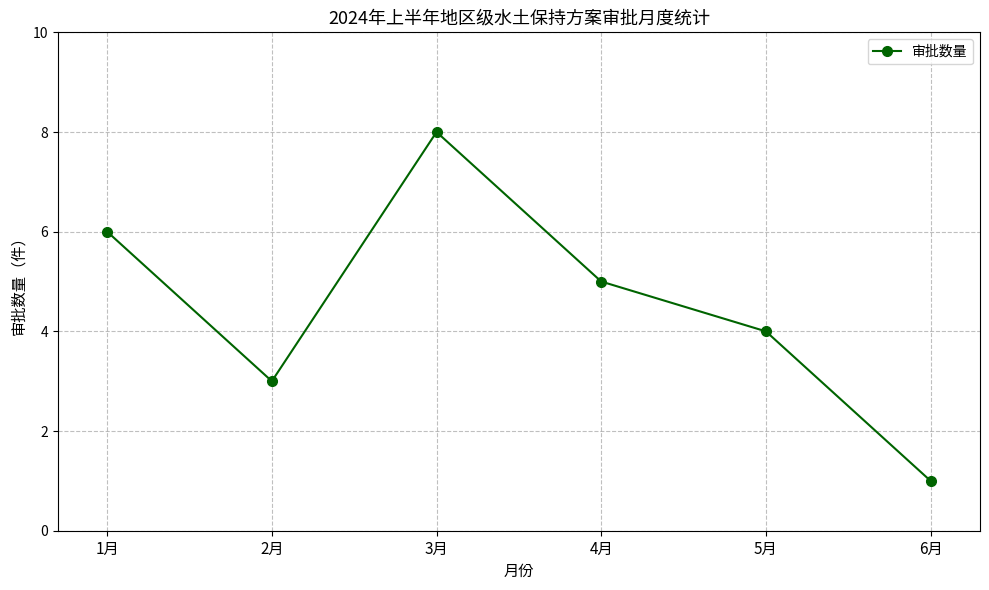

Reading left to right, what are all the values shown in this chart?

1月=6	2月=3	3月=8	4月=5	5月=4	6月=1